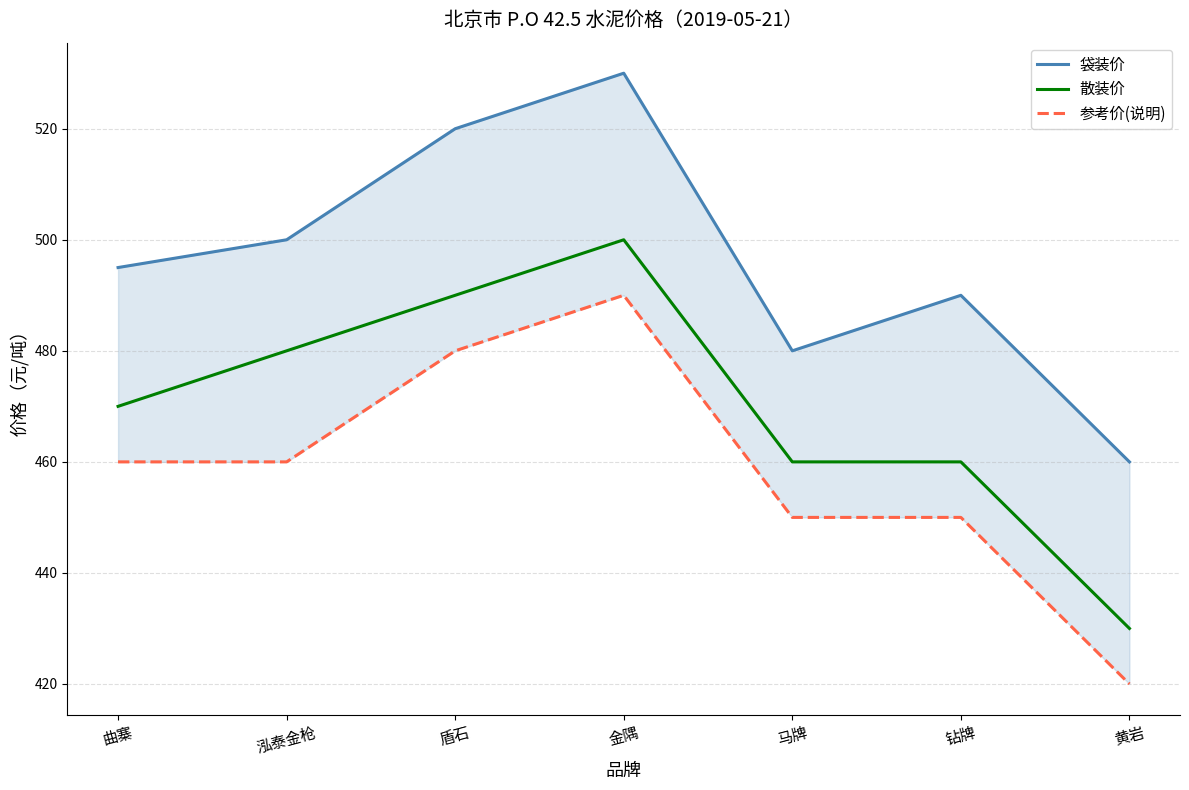

What is the spread (max minus min) of values at 黄岩?

40